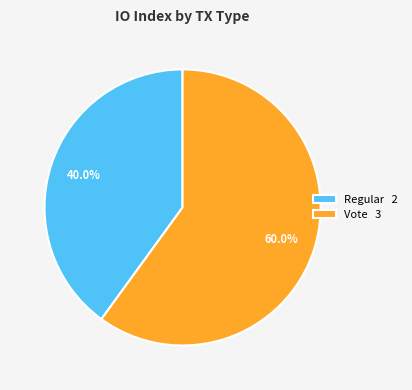

The Regular slice represents 40% of the pie. True or false?

True